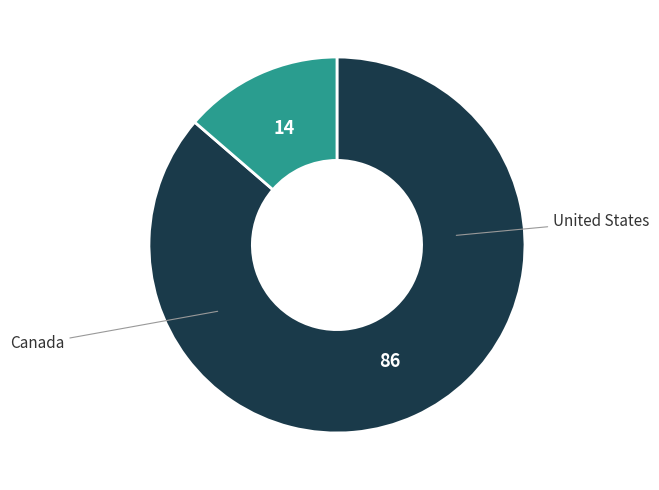

Combined, what portion of the pie is Canada and United States?

100.0%